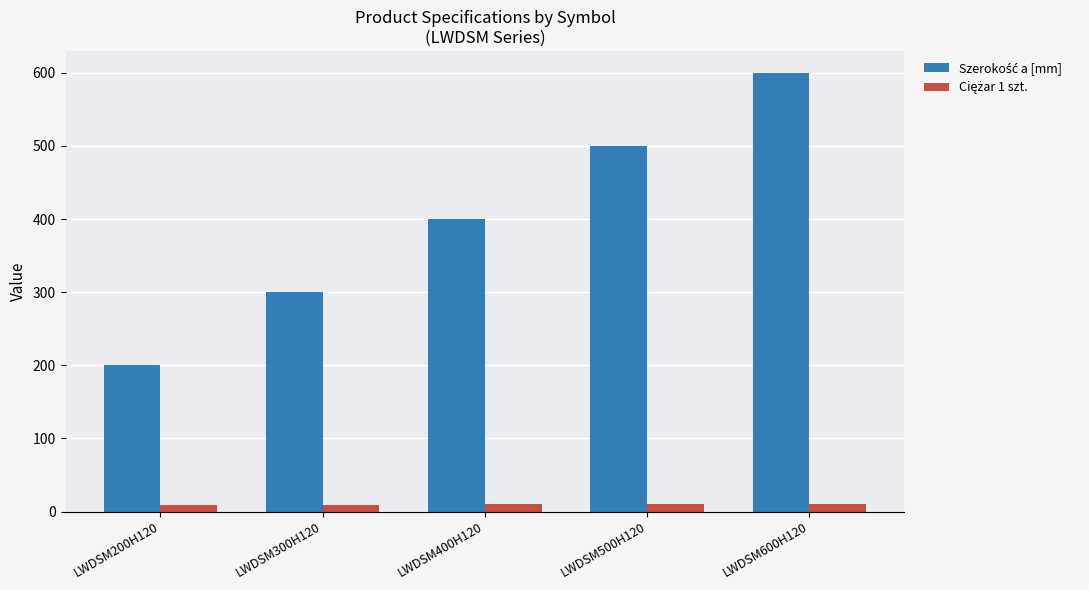

How many bars are there in each group?

2